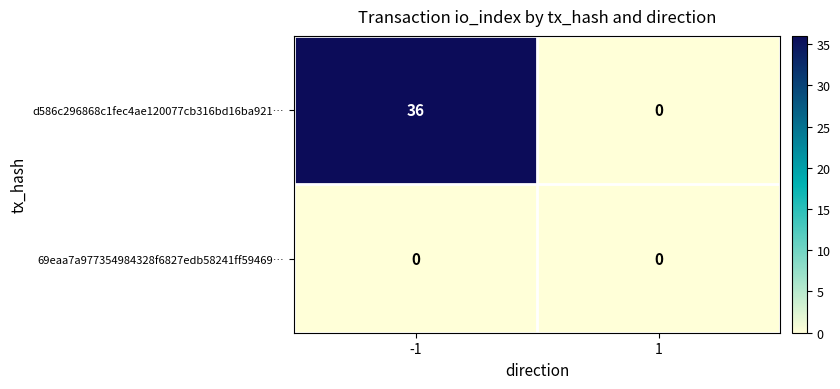

Rank the series at -1 from lowest to highest value.

69eaa7a977354984328f6827edb58241ff59469…, d586c296868c1fec4ae120077cb316bd16ba921…